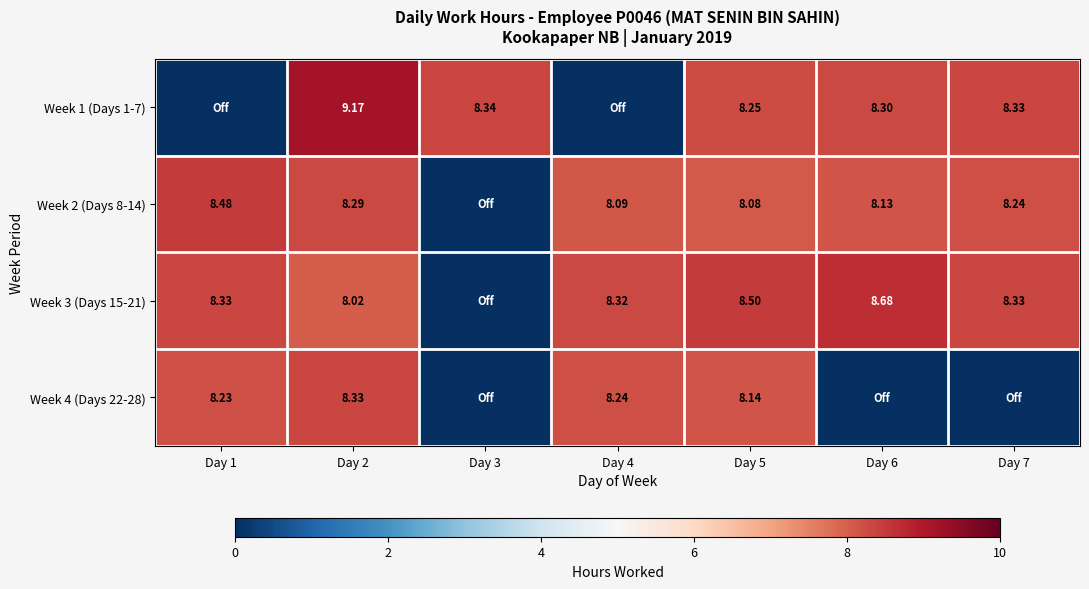

At which label does Week 3 (Days 15-21) reach its peak?

Day 6